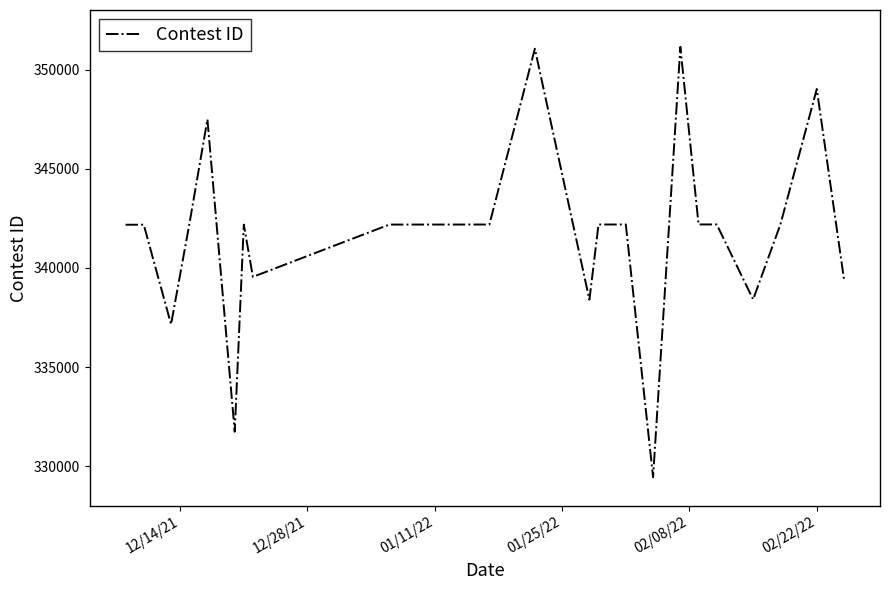

What is the difference between the maximum and minimum values?

21692